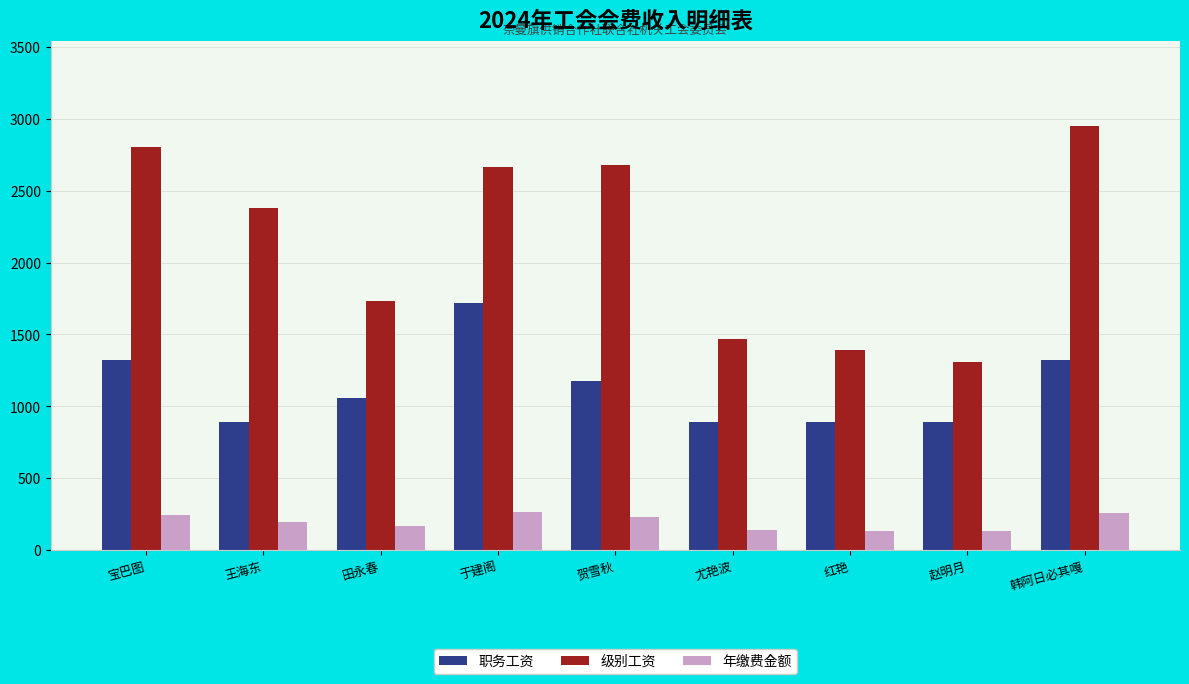

True or false: 级别工资 has a value of 2189.5 at 红艳.

False